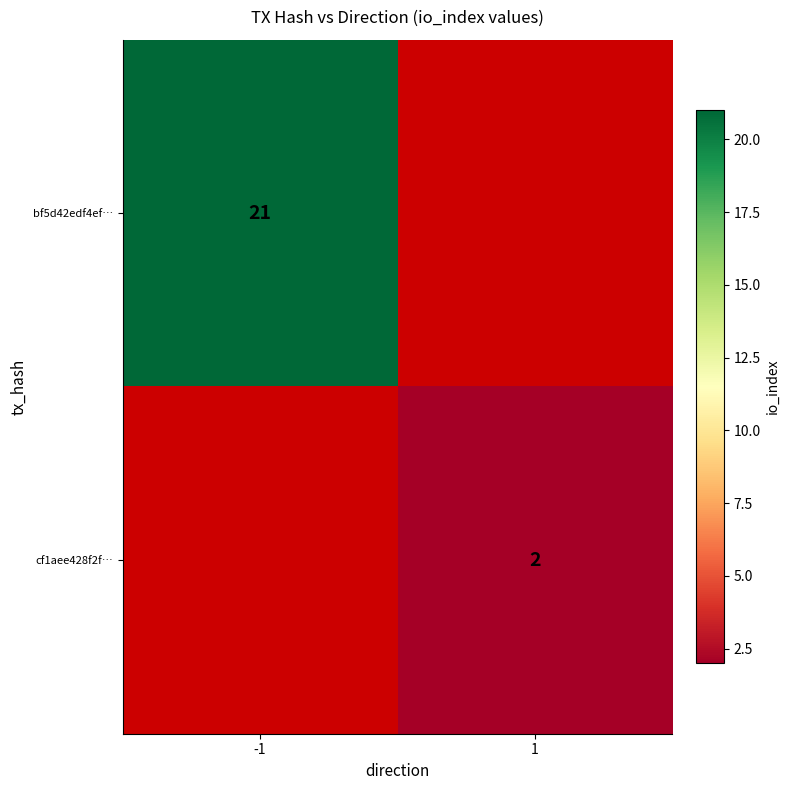

Is it true that bf5d42edf4ef… equals 12 at -1?

False